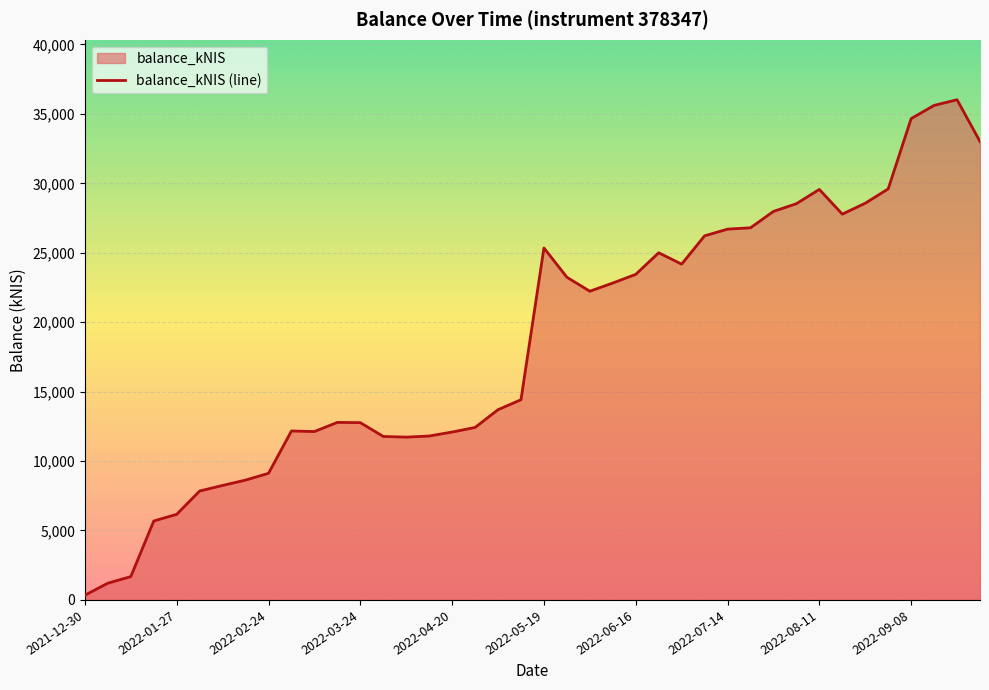

Which has a higher value, 2022-02-10 or 2022-03-31?

2022-03-31